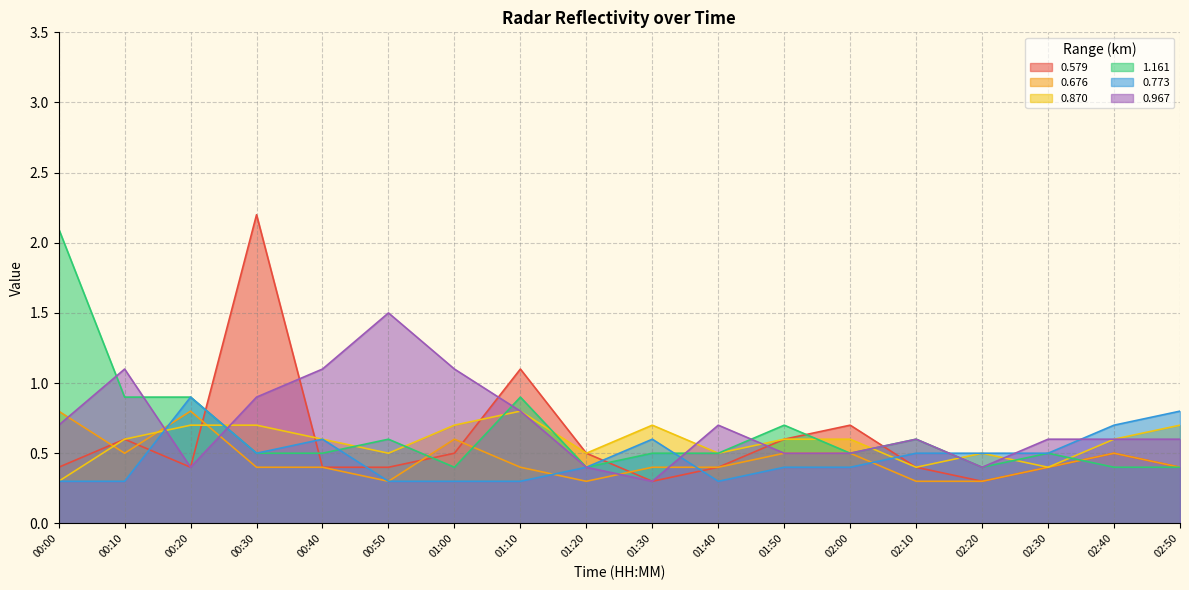

At which category does 0.967 reach its first local valley?

00:20